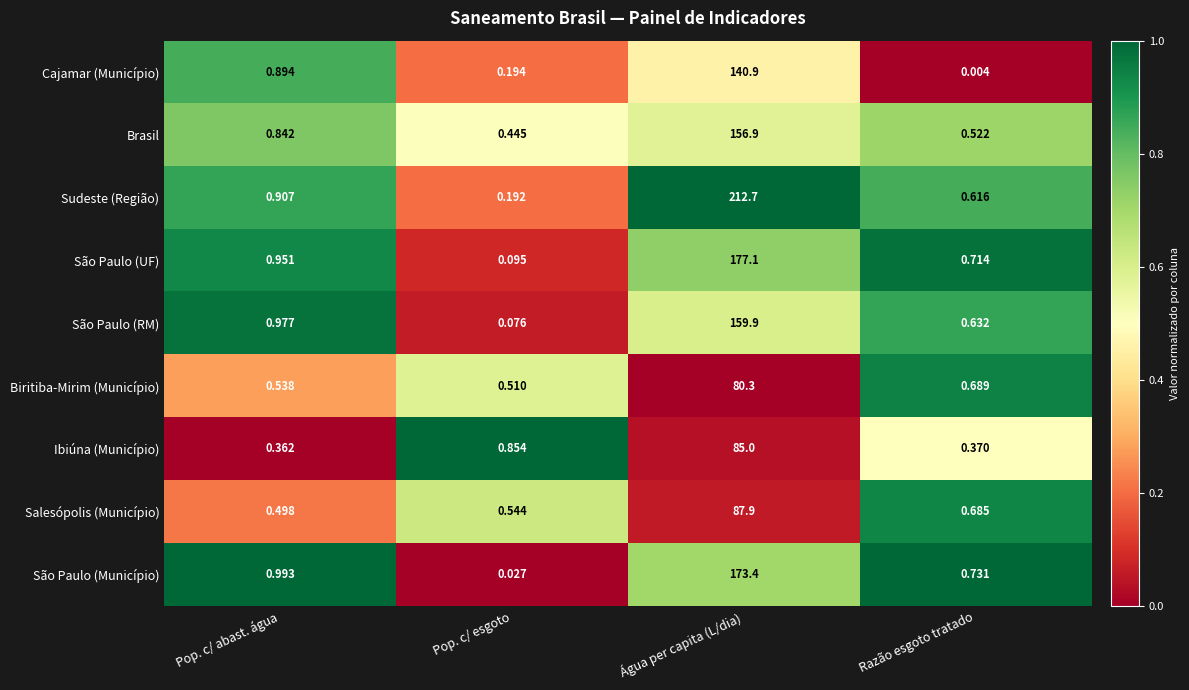

What is the total value across all series at Água per capita (L/dia)?

1274.1